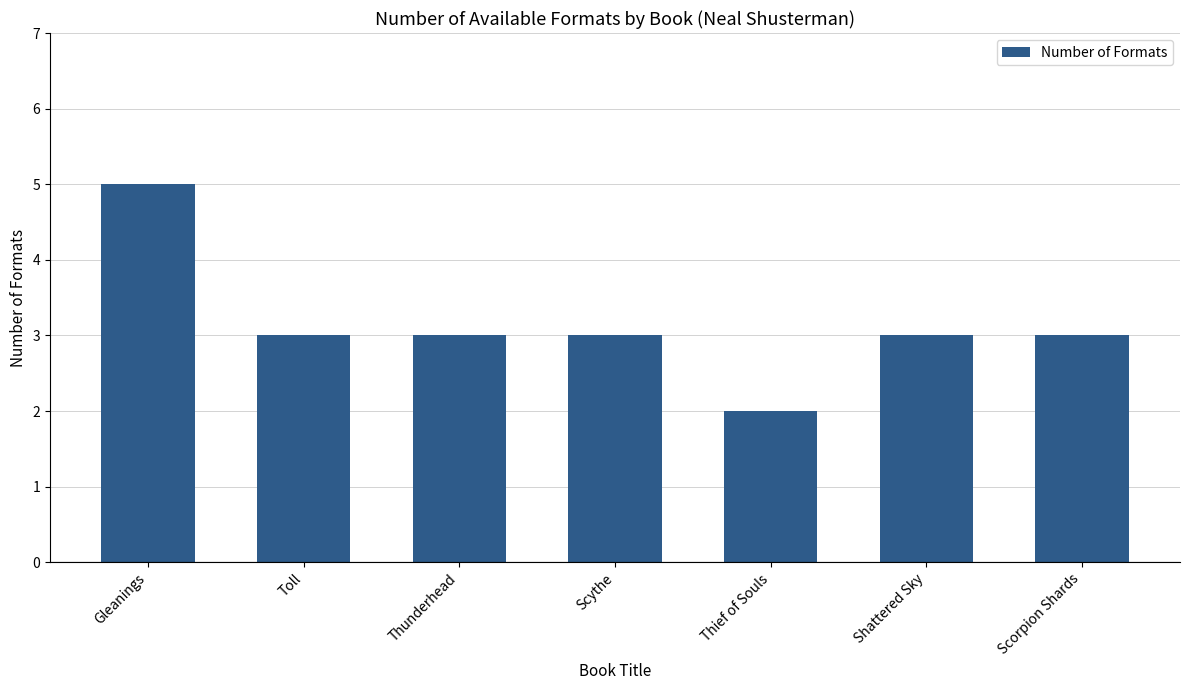

What is the ratio of the value at Shattered Sky to the value at Toll?

1.0